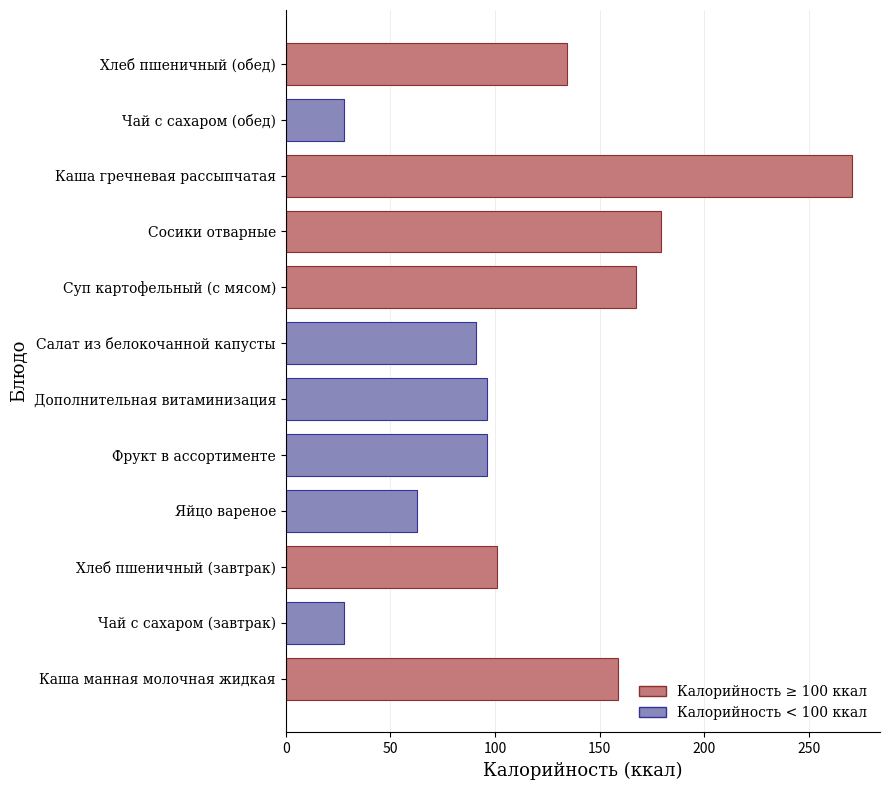

How many data points does each series have?

12